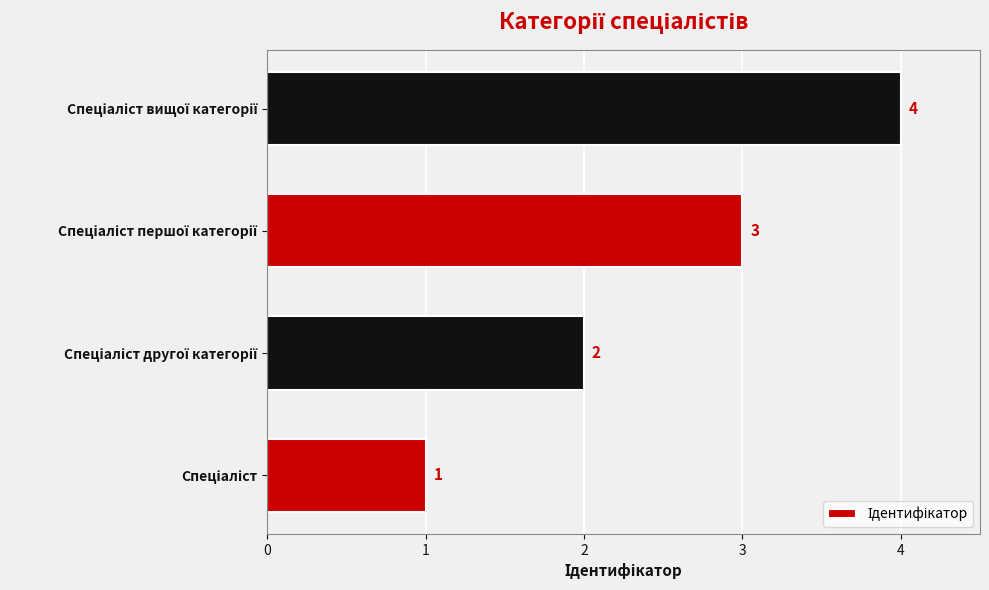

Count the values in the range 2 to 4.

3